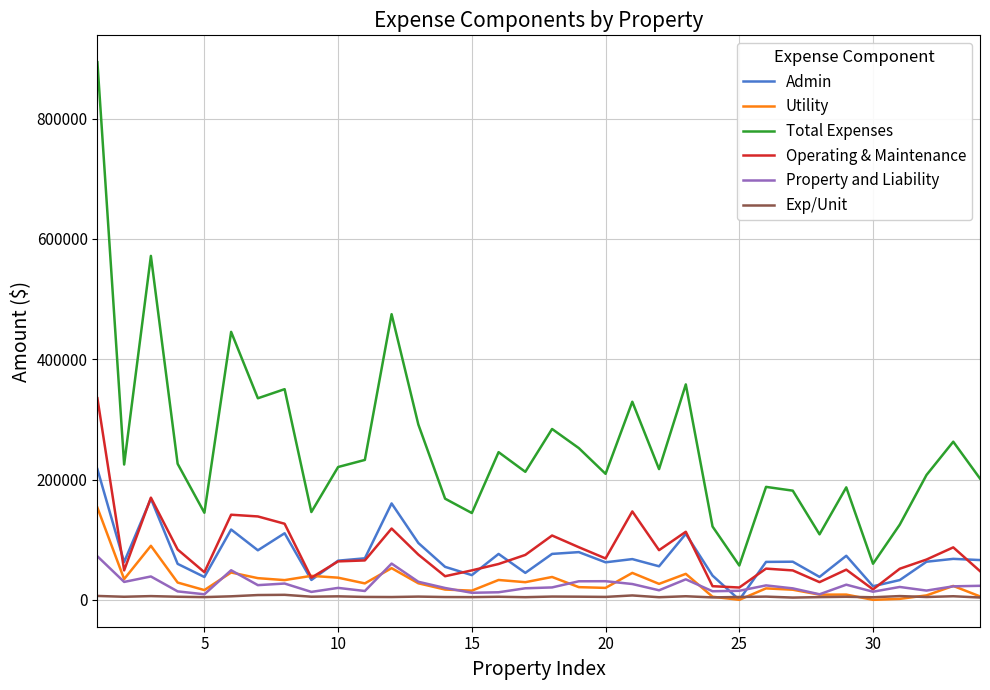

How many lines are shown in the chart?

6